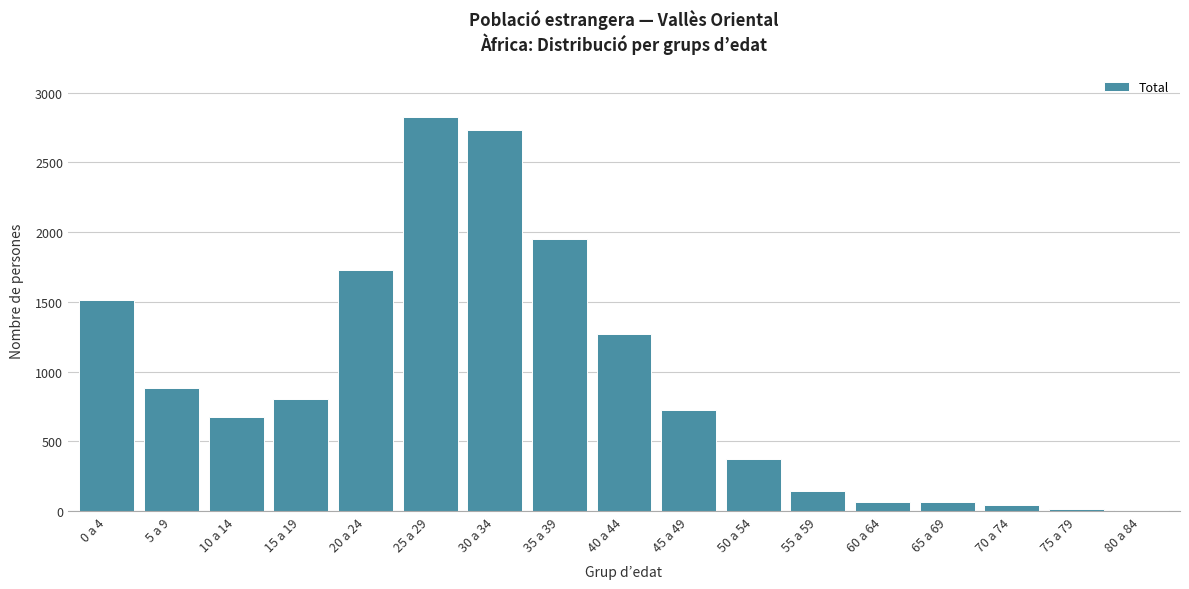

The value at 30 a 34 is 2736. True or false?

True